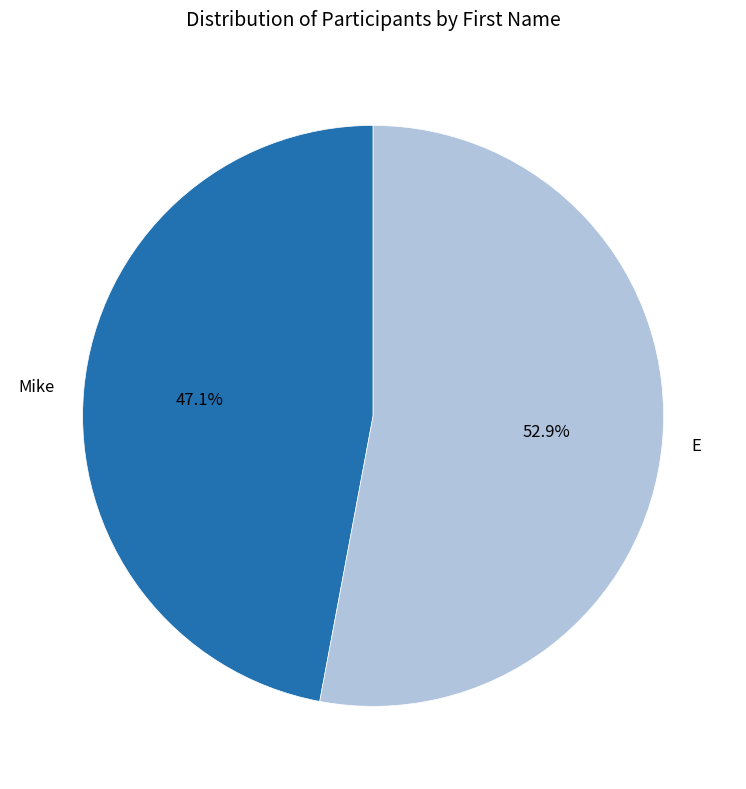

What is the majority slice?

E